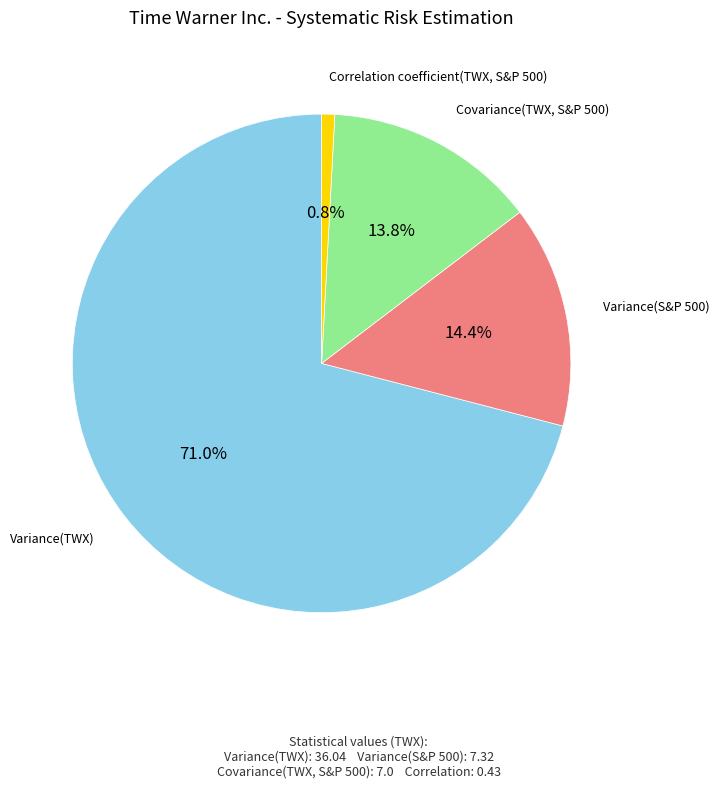

To the nearest percent, what is the average slice percentage?

25%